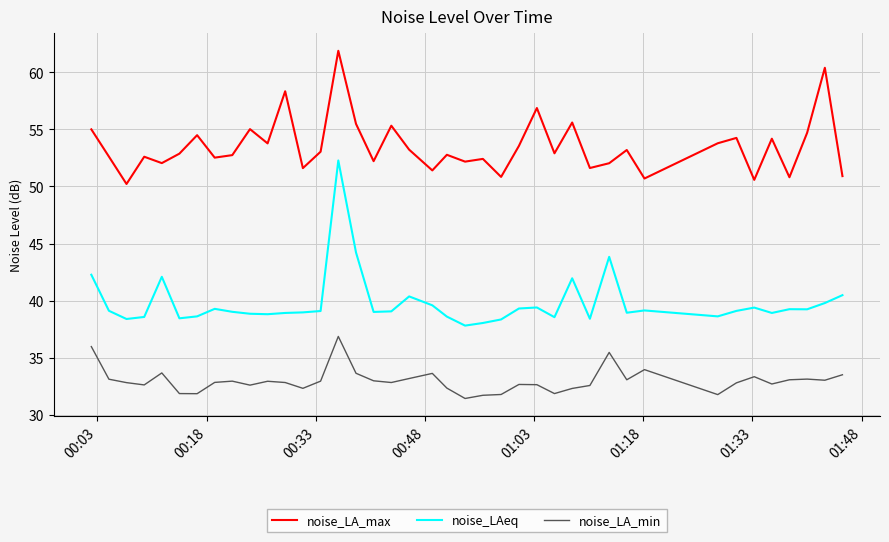

True or false: noise_LA_max and noise_LAeq intersect in this chart.

False